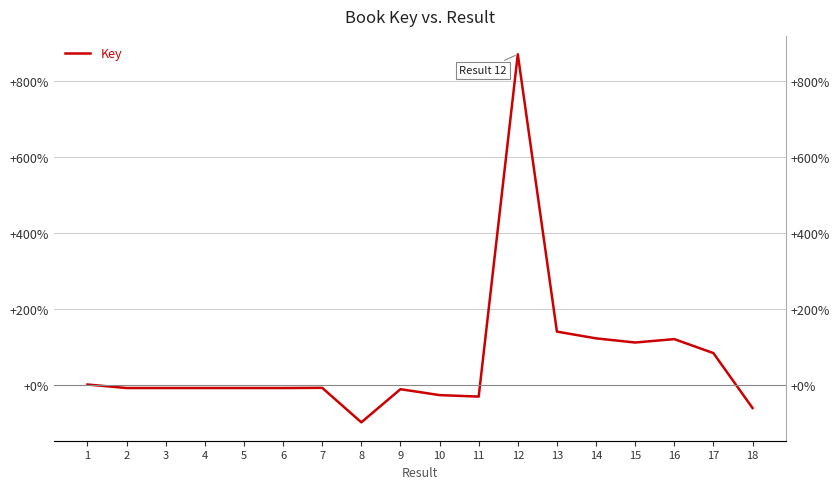

Which category has the lowest value across all series?

8